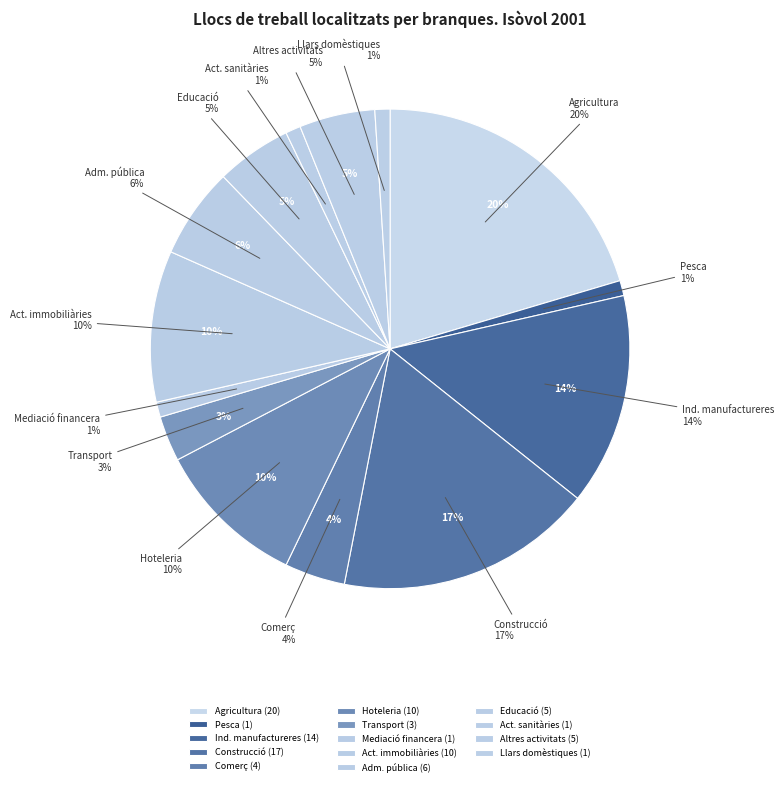

What is the smallest slice in the pie chart?

Pesca